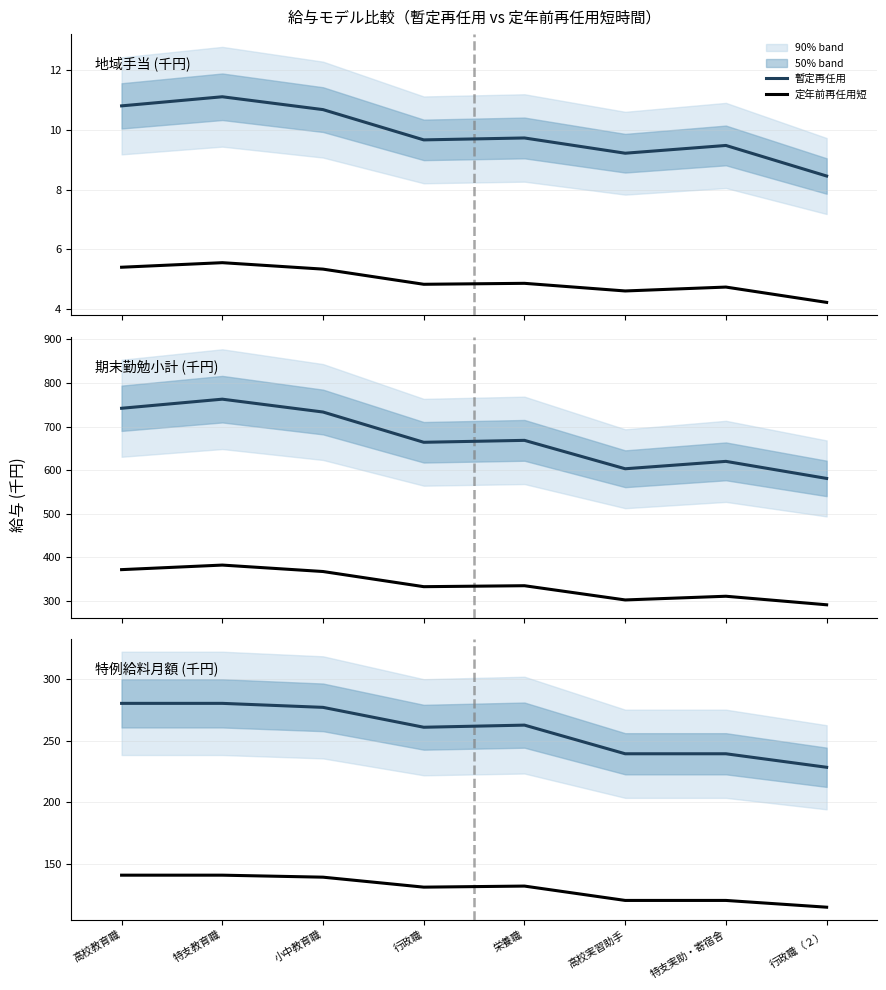

What is the minimum value for 暫定再任用?

228.4